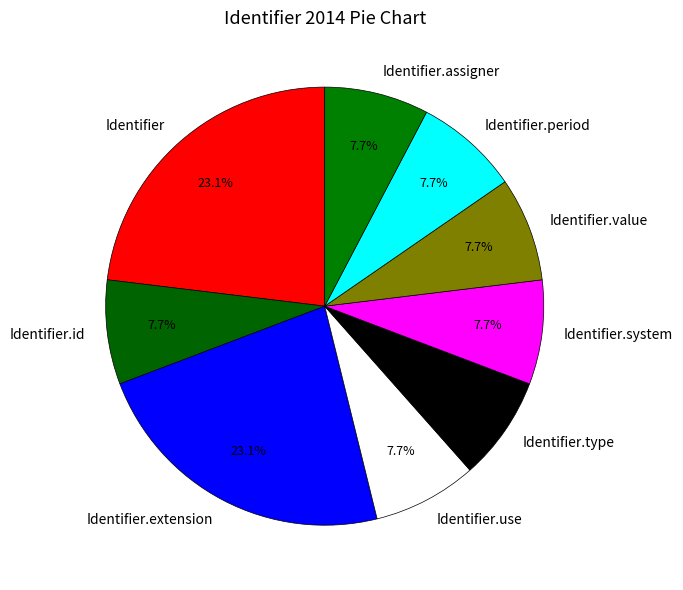

To the nearest percent, what is the combined percentage of Identifier.extension and Identifier.value?

31%